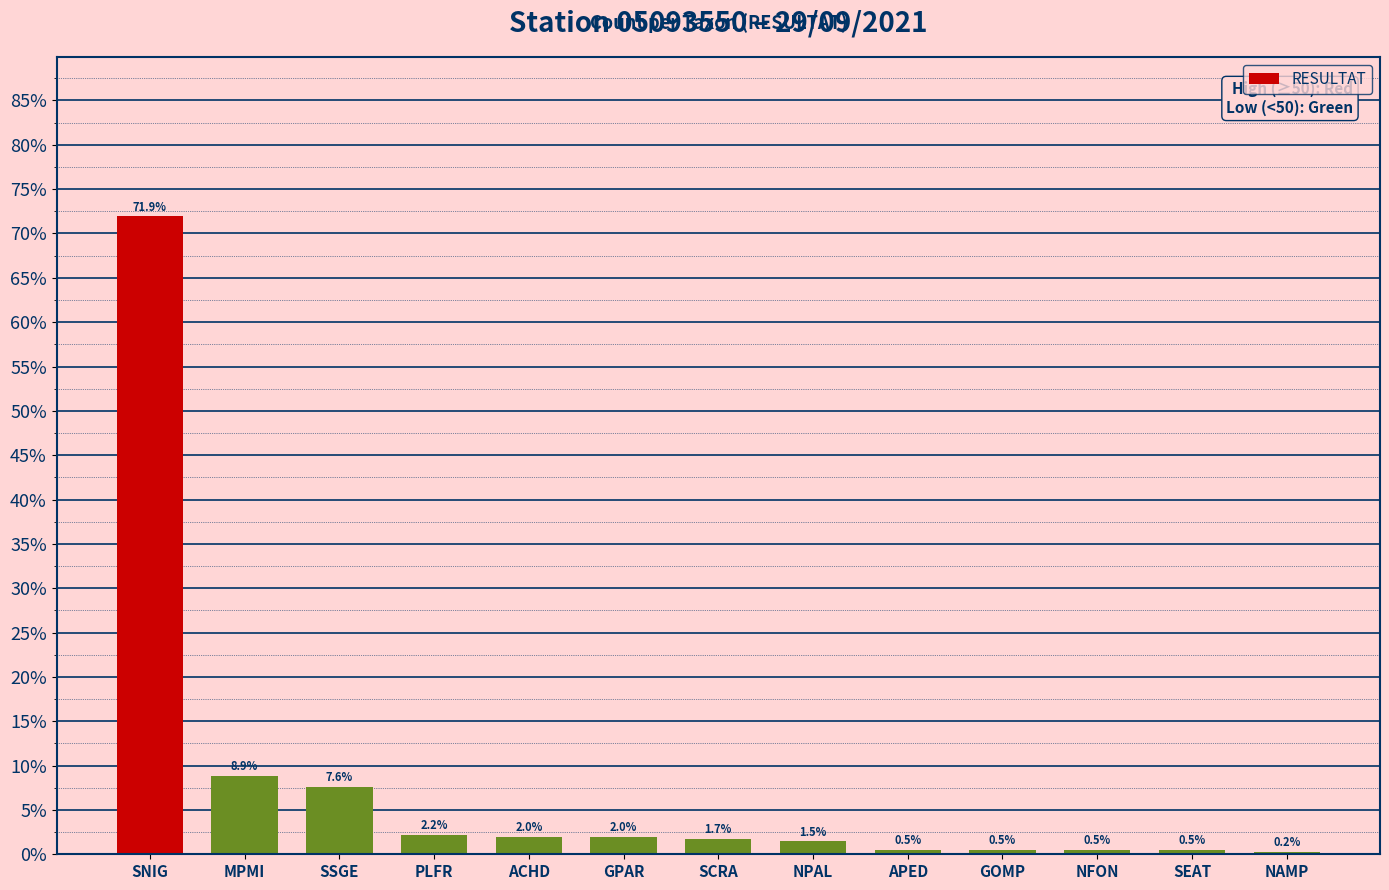

True or false: the data shows 12.4 at SSGE.

False